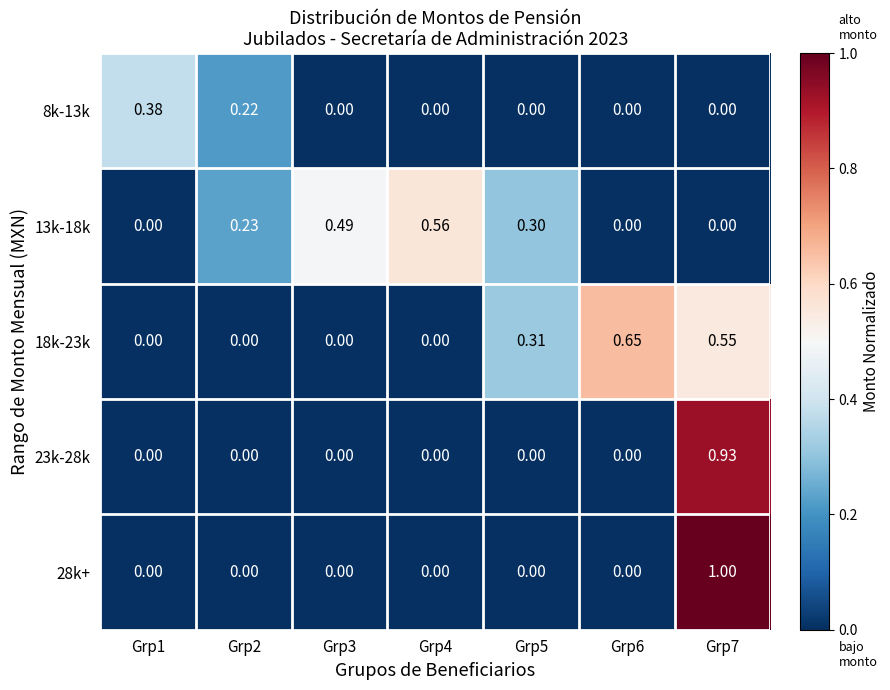

Is the value of 28k+ at Grp4 greater than the value of 13k-18k at Grp3?

No